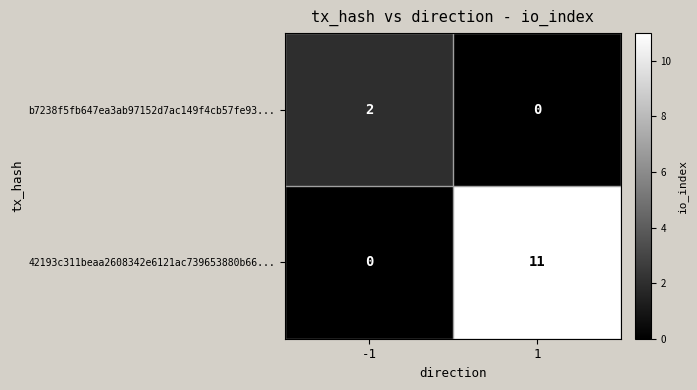

Rank the categories by 42193c311beaa2608342e6121ac739653880b66... value from lowest to highest.

-1, 1